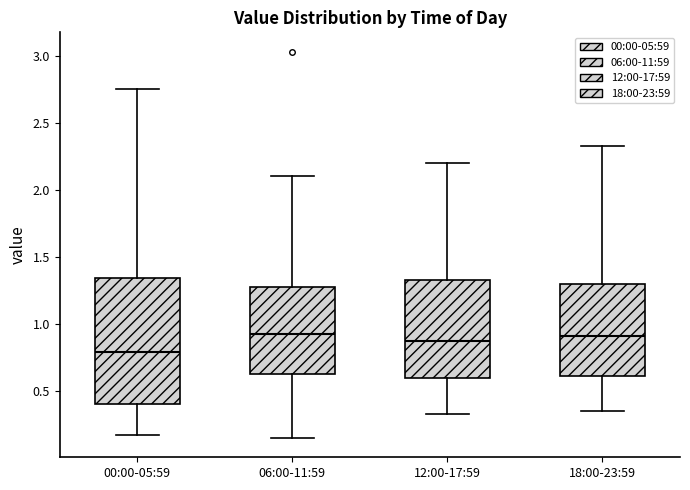

Reading left to right, read every box against the y-axis: the position of its median line, the range the box covers, and the ends of its whiskers. The values are not printed on the chart, so give them approximately, as read against the axis.

00:00-05:59: median 0.80, box 0.40 to 1.35, whiskers 0.15 to 2.75
06:00-11:59: median 0.95, box 0.65 to 1.30, whiskers 0.15 to 2.10
12:00-17:59: median 0.90, box 0.60 to 1.35, whiskers 0.35 to 2.20
18:00-23:59: median 0.90, box 0.60 to 1.30, whiskers 0.35 to 2.35